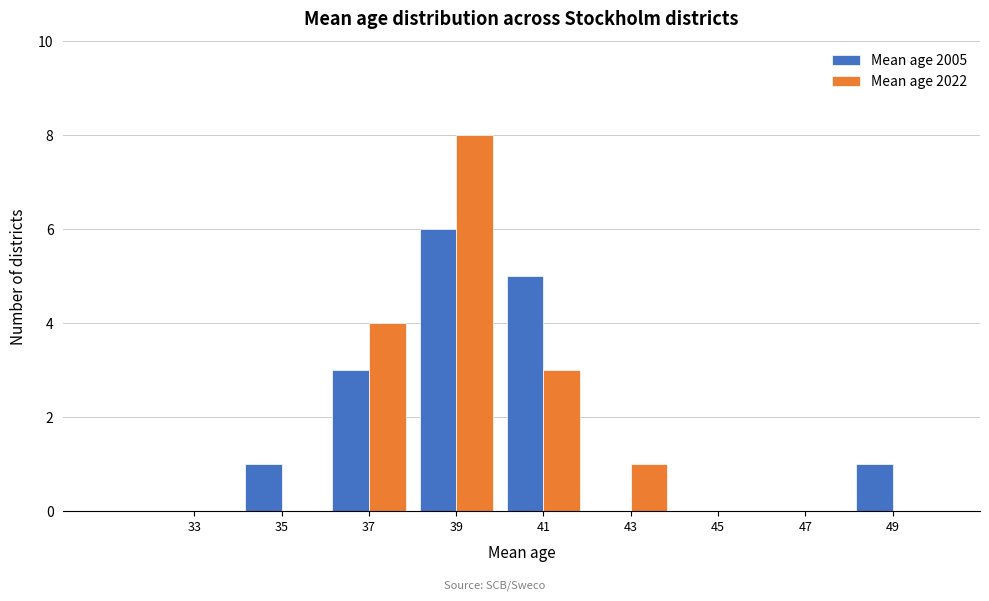

Reading right to left, extract all data points from this chart.

Mean age 2005: 49=1	47=0	45=0	43=0	41=5	39=6	37=3	35=1	33=0
Mean age 2022: 49=0	47=0	45=0	43=1	41=3	39=8	37=4	35=0	33=0